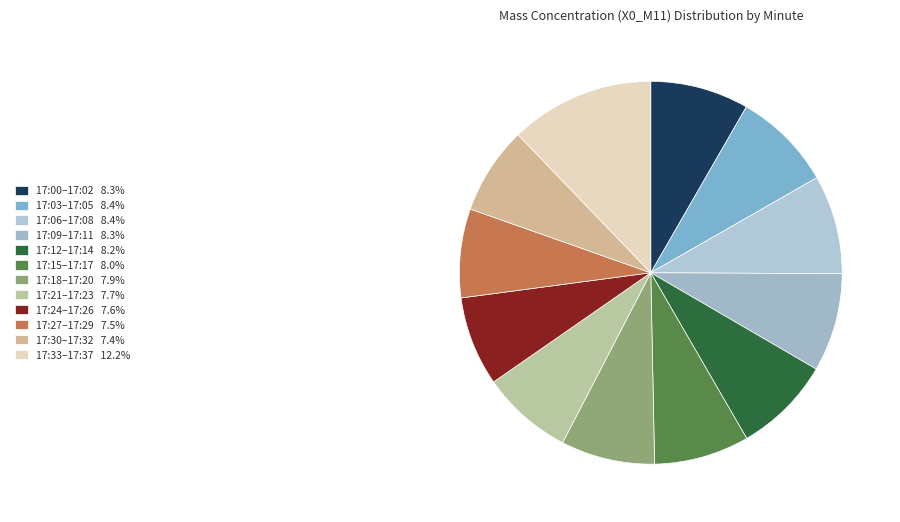

How many segments does this pie chart have?

12